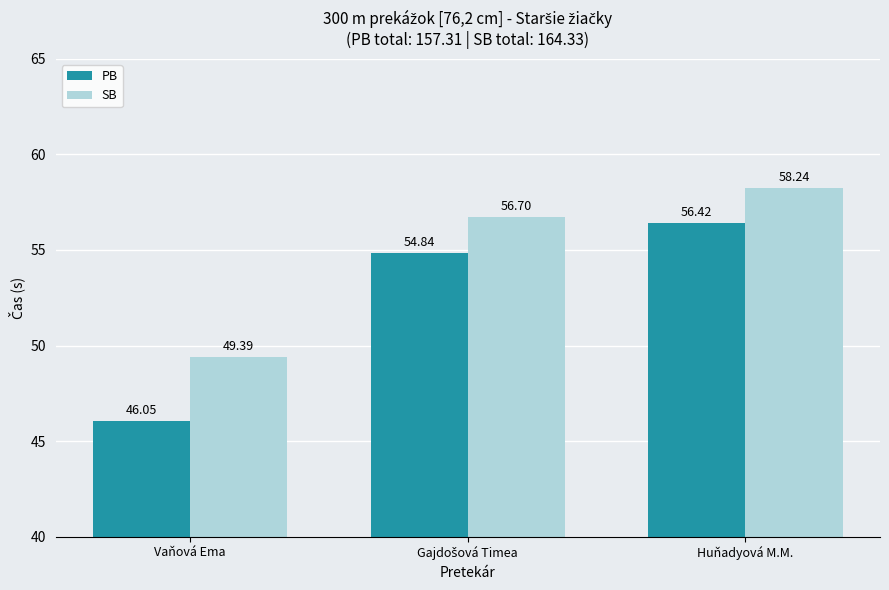

Is the value of SB at Vaňová Ema greater than the value of PB at Huňadyová M.M.?

No